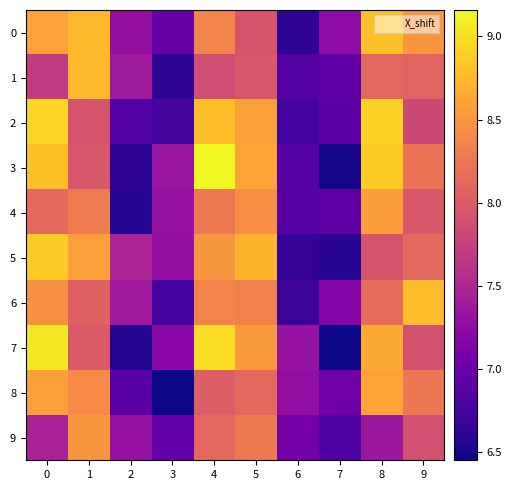

Reading left to right, what are all the values shown in this chart?

0: 0=8.6	1=8.7	2=7.3	3=7.0	4=8.4	5=7.9	6=6.6	7=7.3	8=8.8	9=8.5
1: 0=7.7	1=8.8	2=7.4	3=6.6	4=7.9	5=8.0	6=6.9	7=6.9	8=8.1	9=8.1
2: 0=8.9	1=7.9	2=6.8	3=6.8	4=8.8	5=8.6	6=6.7	7=6.9	8=8.9	9=7.8
3: 0=8.8	1=8.0	2=6.6	3=7.3	4=9.2	5=8.6	6=6.9	7=6.5	8=8.9	9=8.2
4: 0=8.1	1=8.3	2=6.6	3=7.3	4=8.3	5=8.4	6=6.9	7=6.9	8=8.5	9=8.0
5: 0=8.9	1=8.6	2=7.5	3=7.3	4=8.5	5=8.7	6=6.6	7=6.6	8=7.9	9=8.1
6: 0=8.5	1=8.1	2=7.4	3=6.7	4=8.4	5=8.3	6=6.7	7=7.2	8=8.1	9=8.8
7: 0=9.1	1=8.0	2=6.6	3=7.2	4=9.0	5=8.5	6=7.3	7=6.5	8=8.6	9=7.9
8: 0=8.6	1=8.4	2=6.9	3=6.5	4=8.0	5=8.1	6=7.3	7=7.0	8=8.6	9=8.3
9: 0=7.5	1=8.5	2=7.3	3=7.0	4=8.1	5=8.3	6=7.1	7=6.8	8=7.4	9=7.9